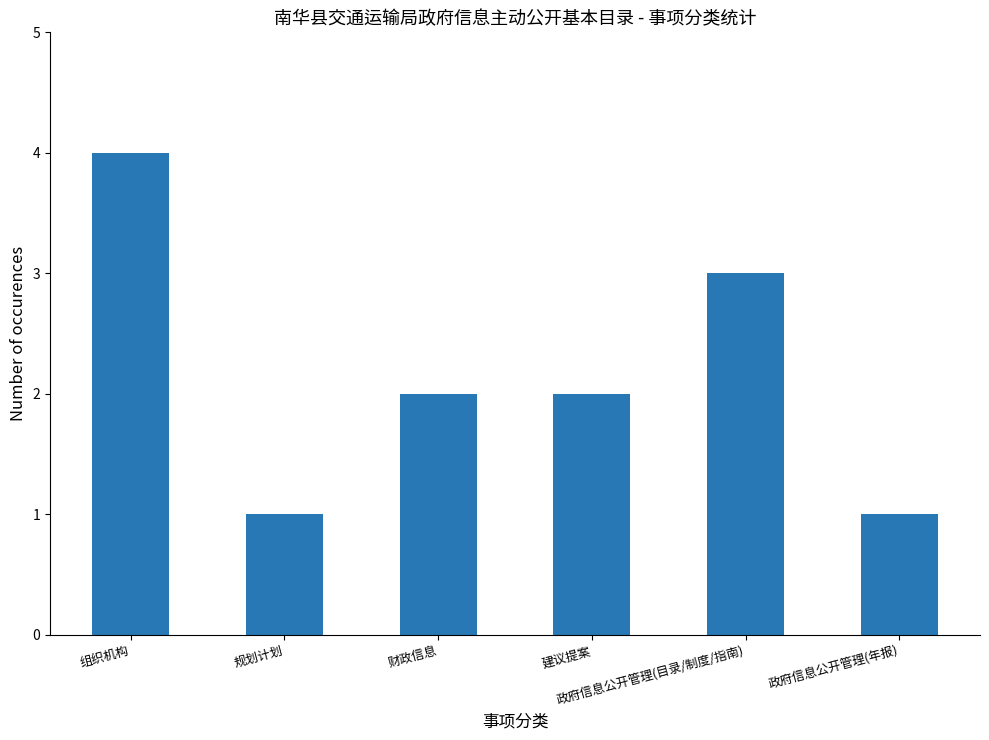

How many series are shown in this chart?

1